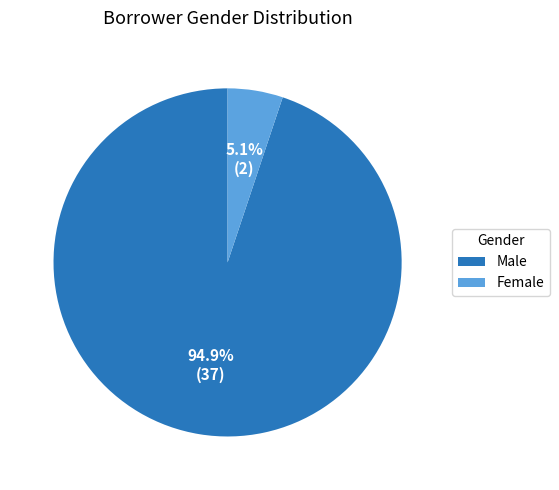

How many segments does this pie chart have?

2